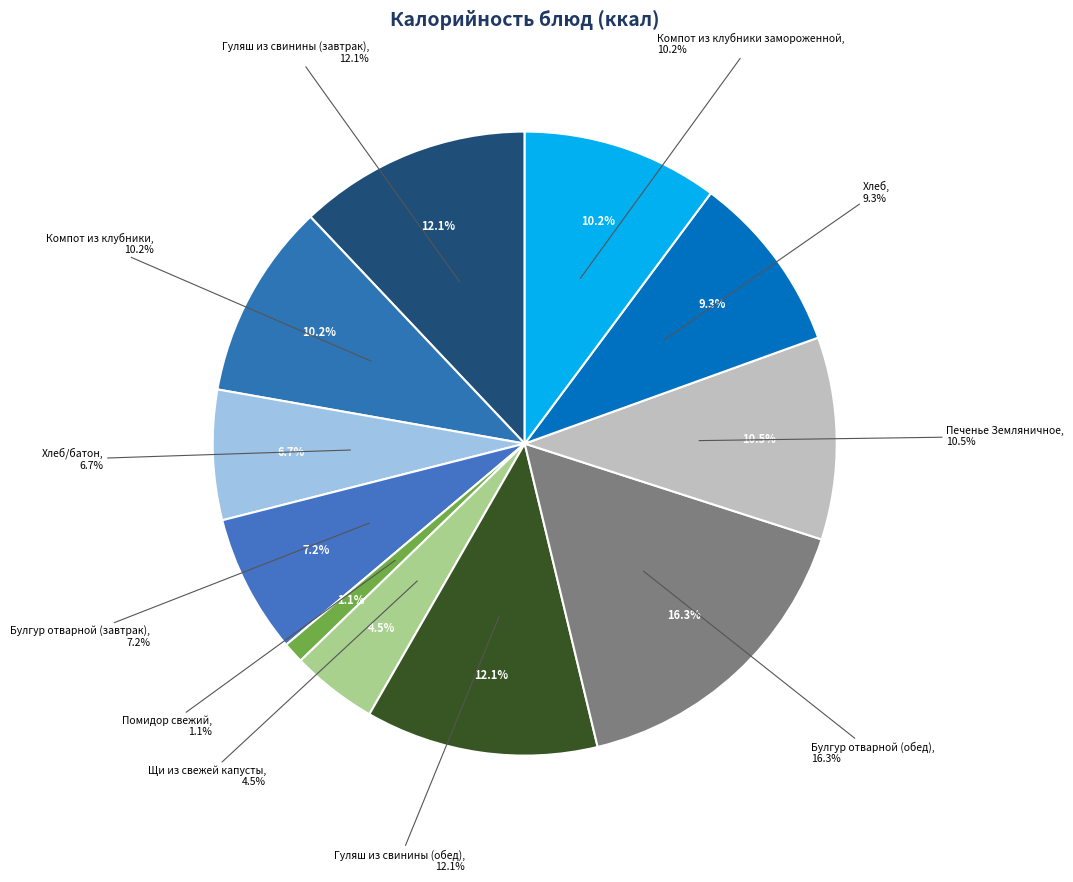

Which category has the biggest portion of the pie?

Булгур отварной (обед)